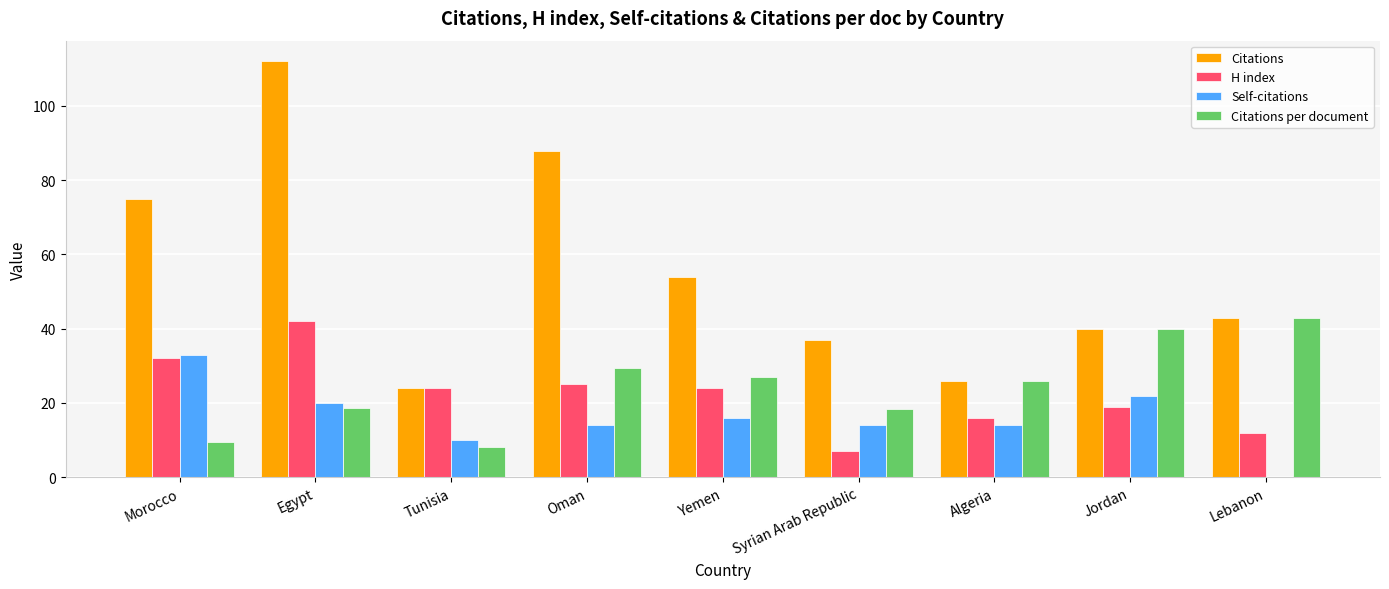

Which series has the largest total across all categories?

Citations